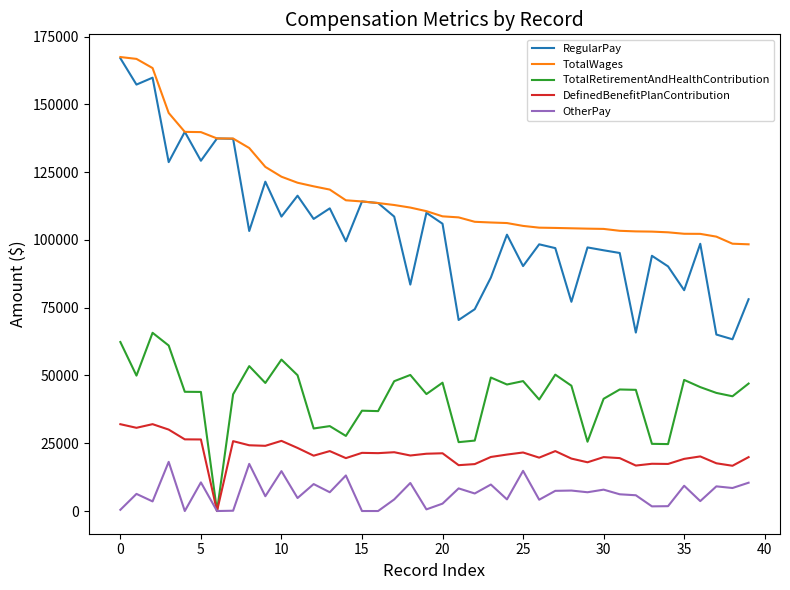

True or false: TotalRetirementAndHealthContribution and RegularPay intersect in this chart.

False